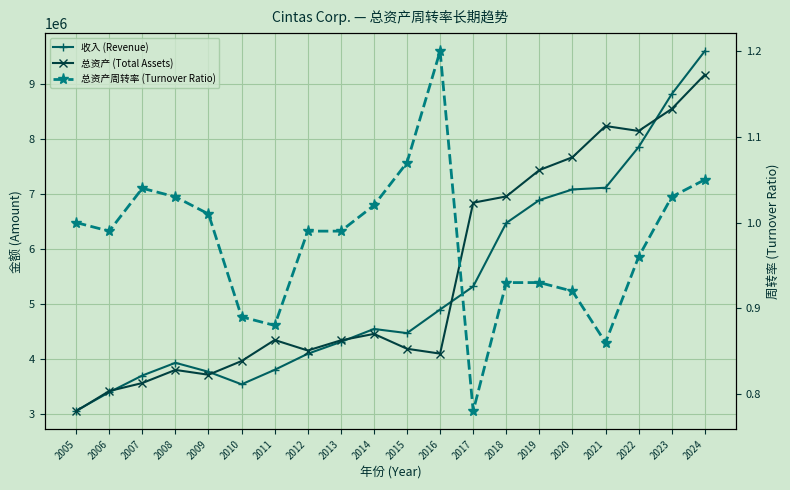

What is the difference between the 收入 (Revenue) values at 2007 and 2021?

3409440.0